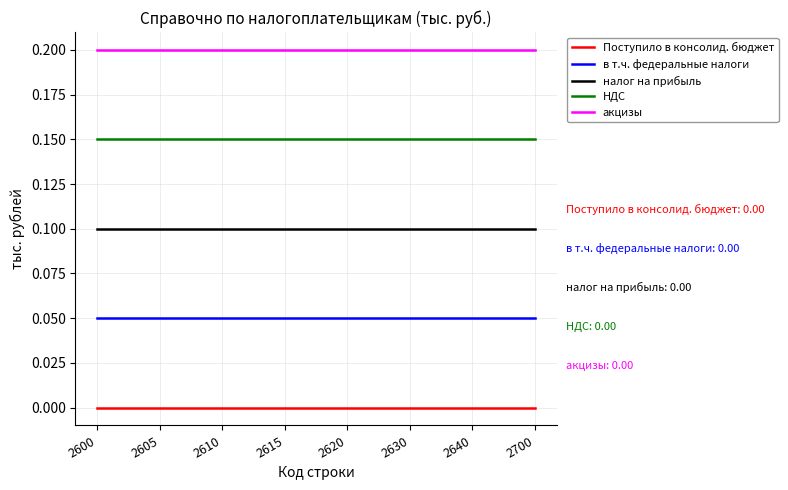

At how many categories does at least one series exceed 0?

8